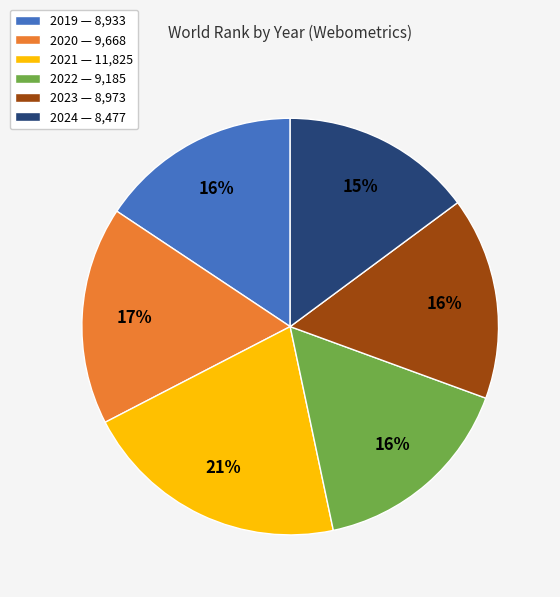

To the nearest percent, what is the difference between the largest and smallest slice percentages?

6%